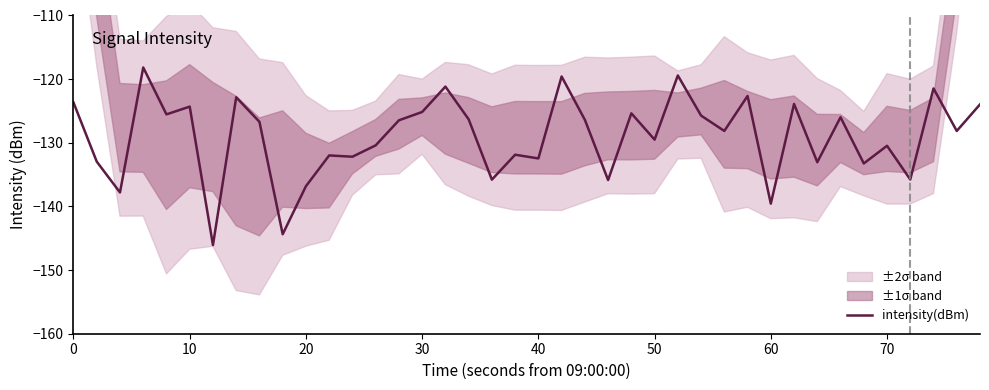

What is the lowest value of the intensity(dBm) series?

-146.1